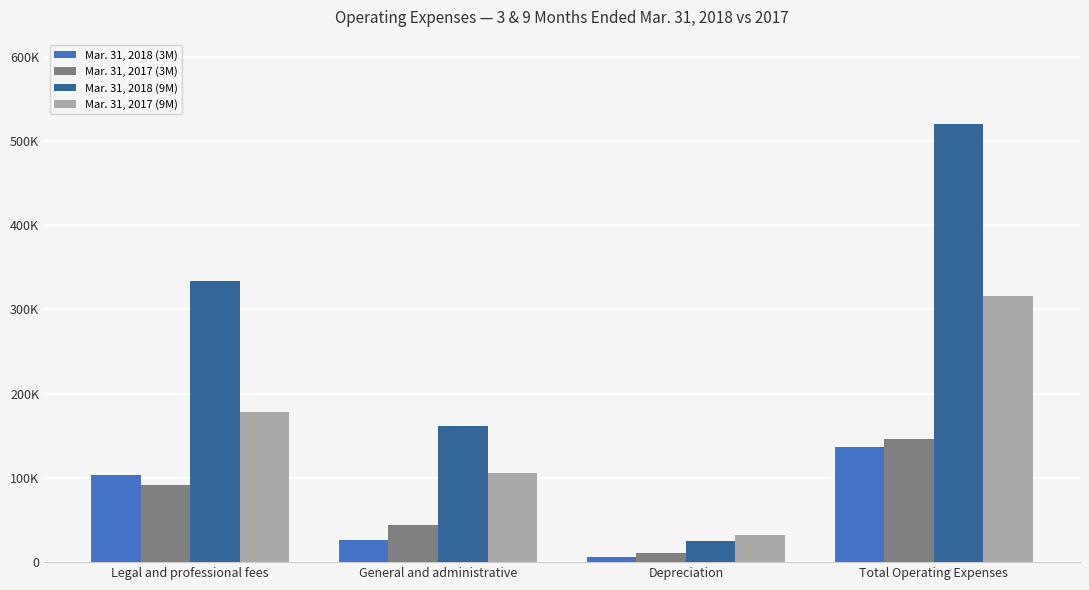

What are all the series names shown in the legend?

Mar. 31, 2018 (3M), Mar. 31, 2017 (3M), Mar. 31, 2018 (9M), Mar. 31, 2017 (9M)